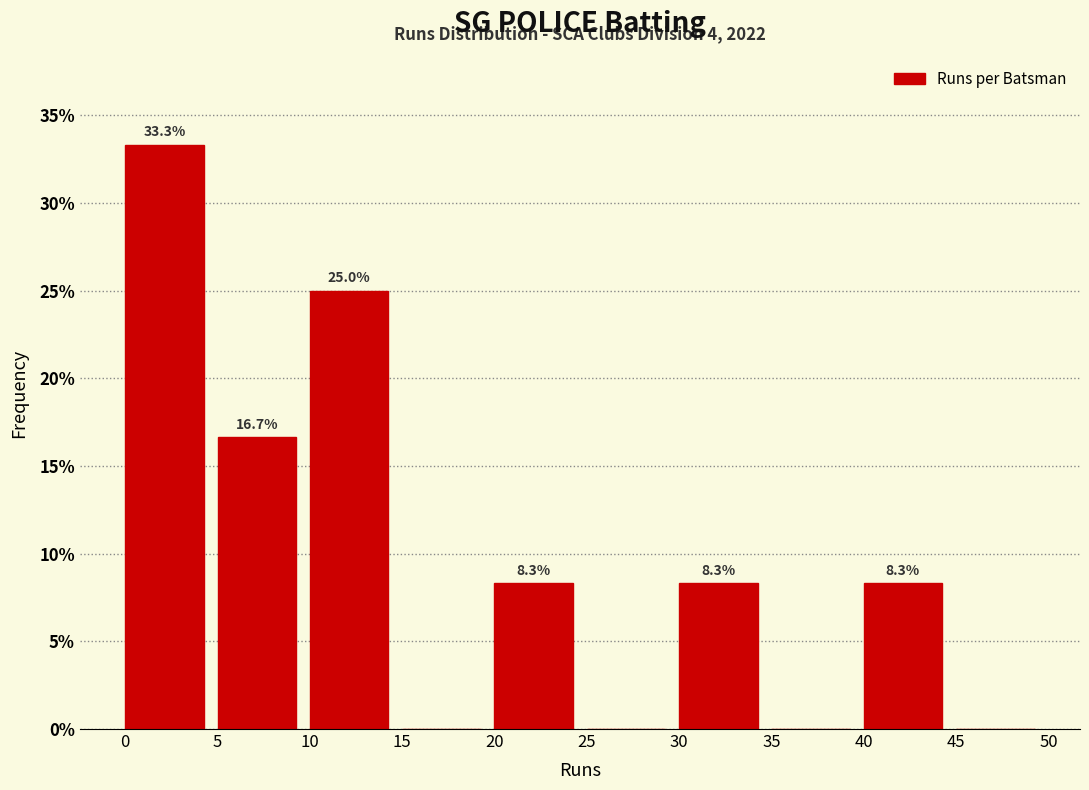

Over which range of the x-axis is the bar tallest?

0 to 5